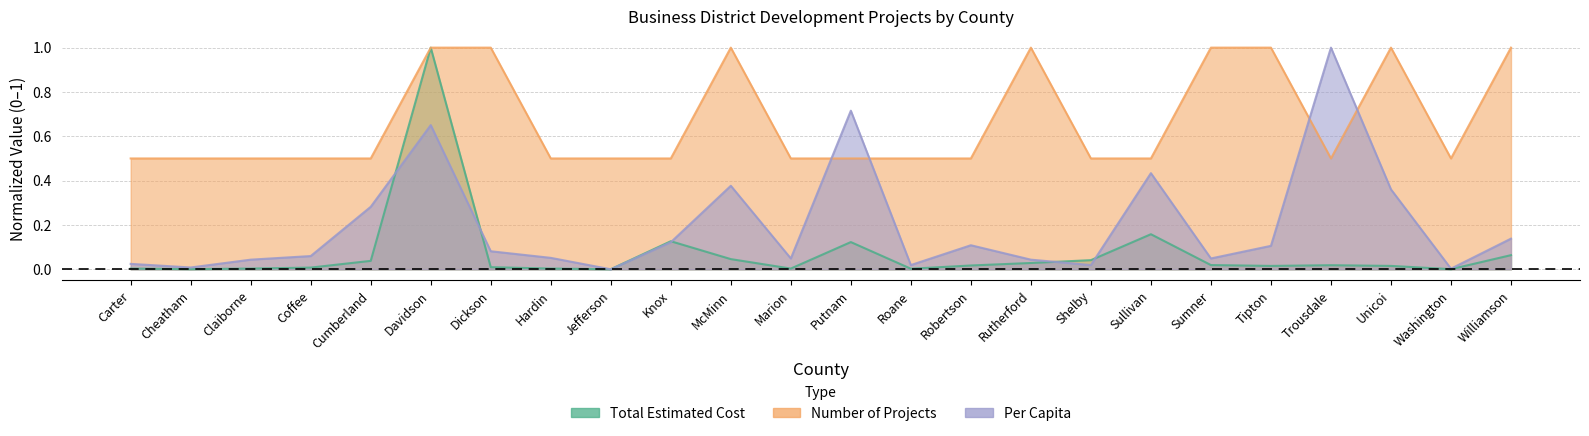

Where do Per Capita and Number of Projects first cross each other?

Marion and Putnam